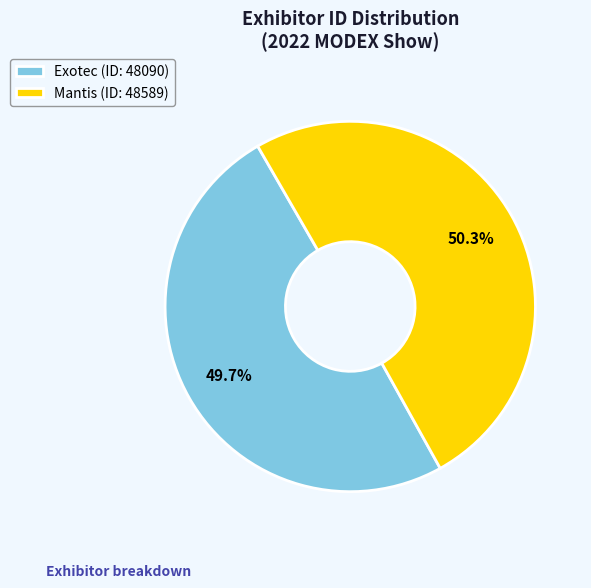

Rank the categories by value from lowest to highest.

Exotec, Mantis